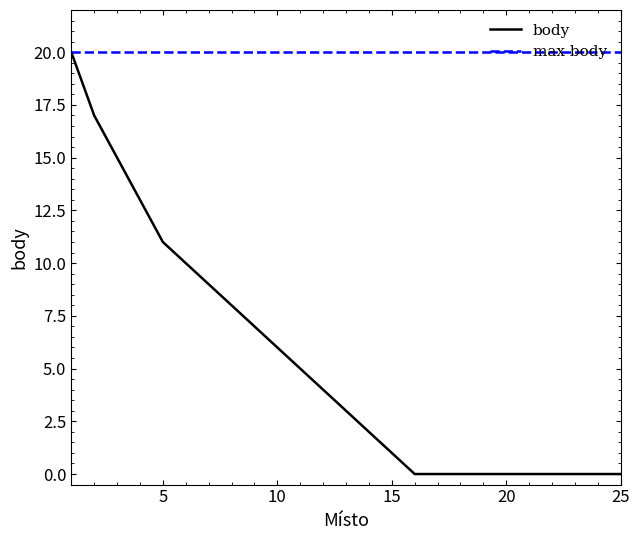

What is the sum of all values?

131